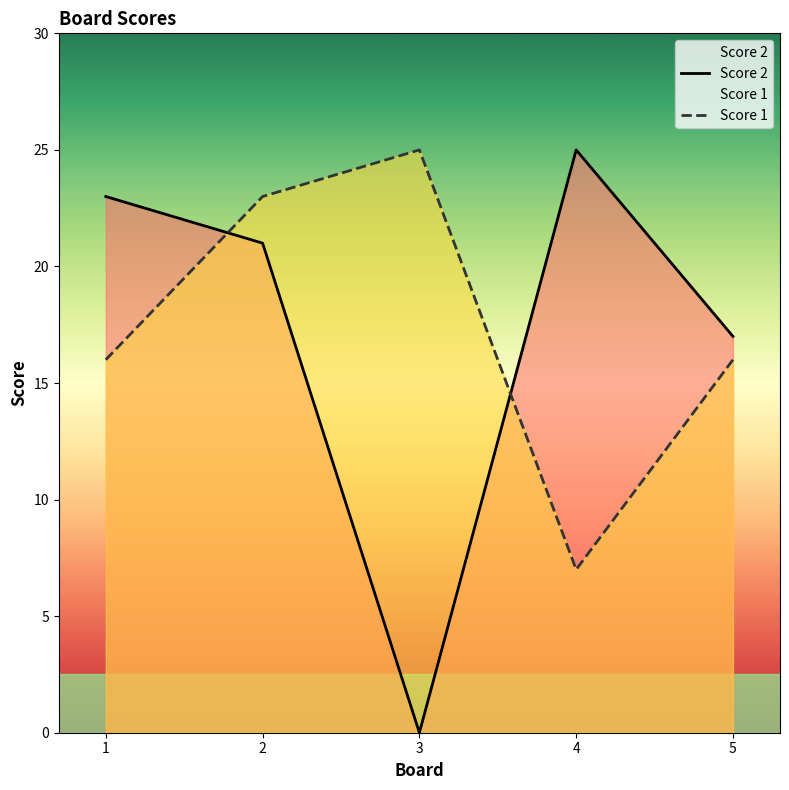

Which series has the widest spread of values?

Score 2